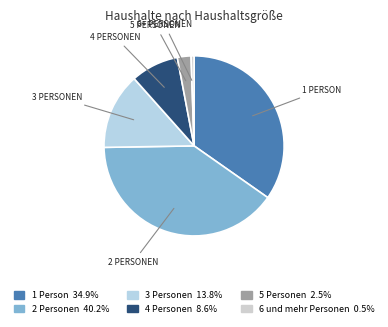

To the nearest percent, what is the combined percentage of 2 Personen and 6 und mehr Personen?

41%